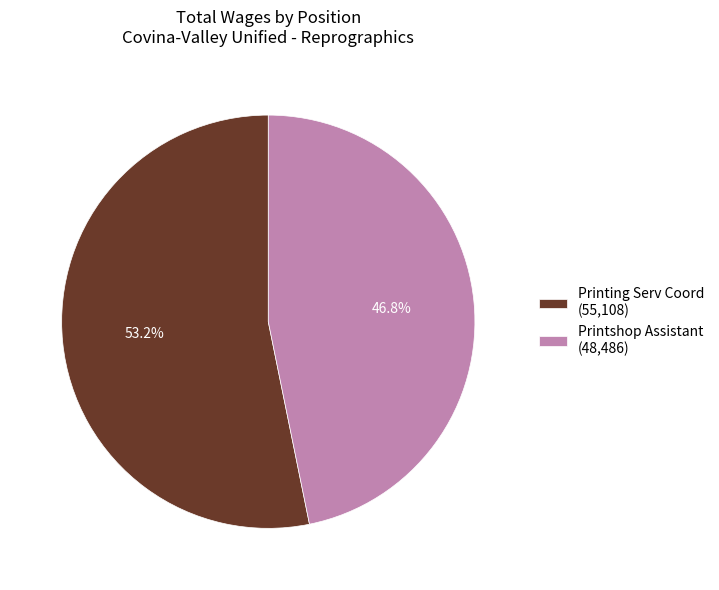

To the nearest percent, what is the combined percentage of Printing Serv Coord and Printshop Assistant?

100%